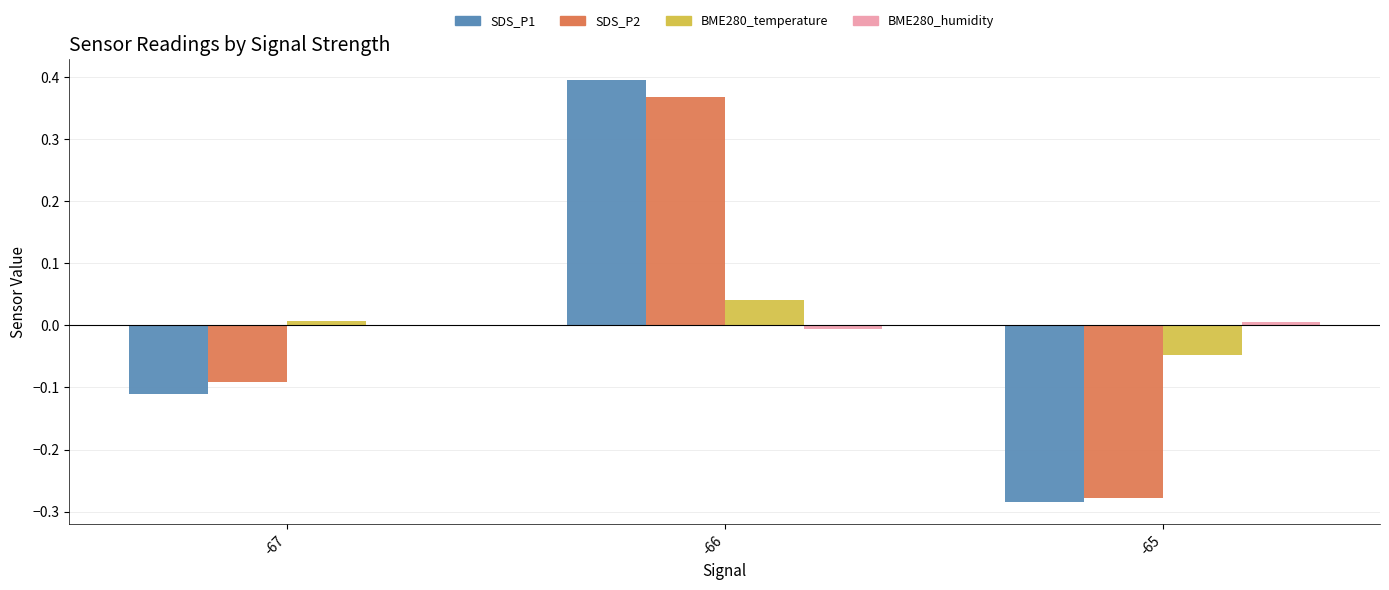

Are the bars horizontal?

No